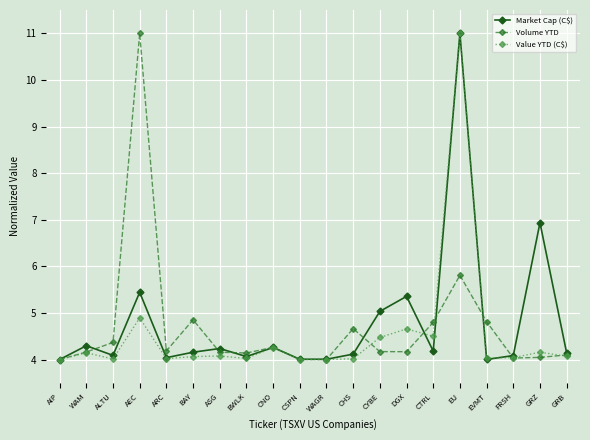

True or false: Volume YTD and Value YTD (C$) cross at least once.

True